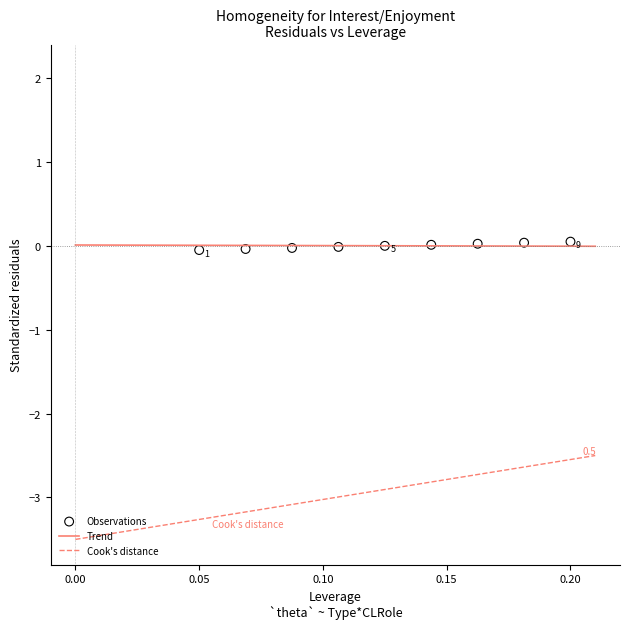

Count the number of points in this scatter plot.

9